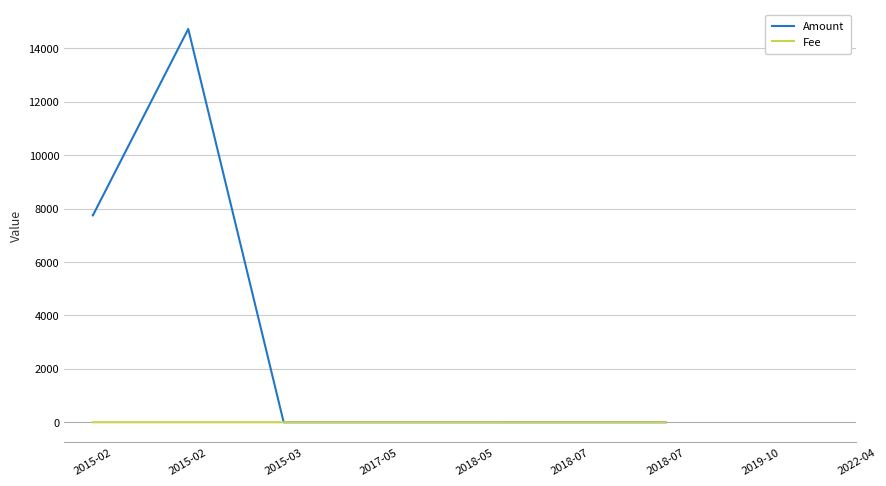

The value of Fee at 2018-05 is 1.4. True or false?

False